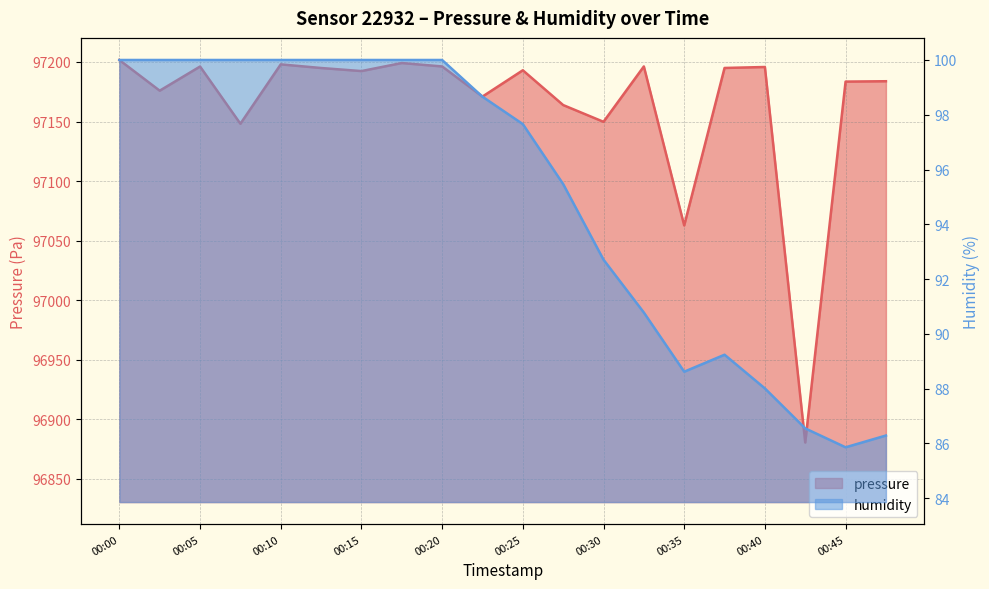

At which category does pressure reach its first local peak?

00:05